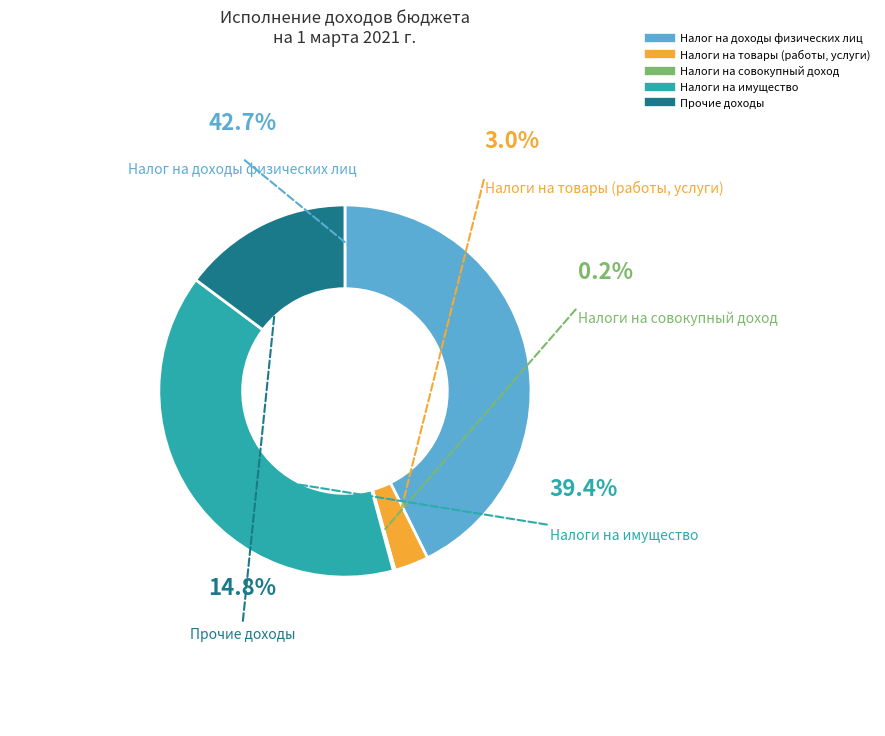

To the nearest percent, what is the difference between the largest and smallest slice percentages?

43%